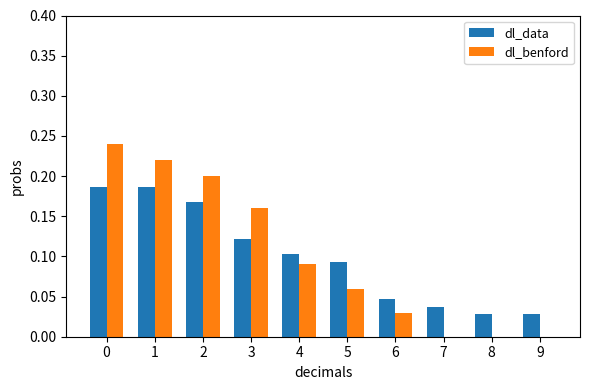

Which series changed the most between 1 and 4?

dl_benford